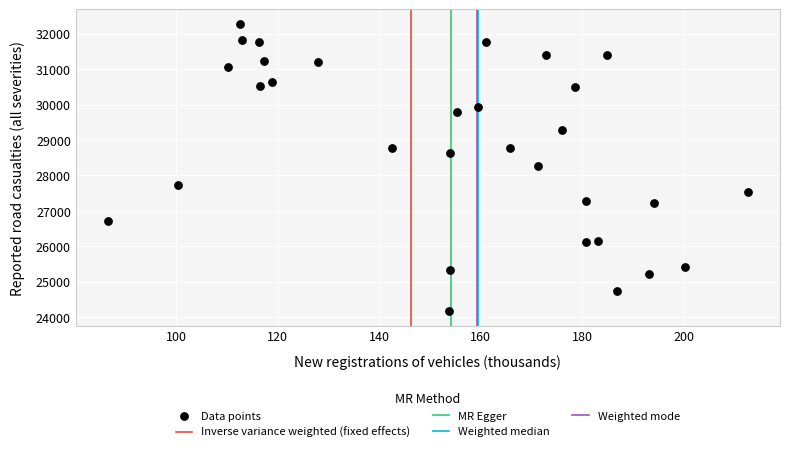

What is the range of Y values (max minus min)?

8107